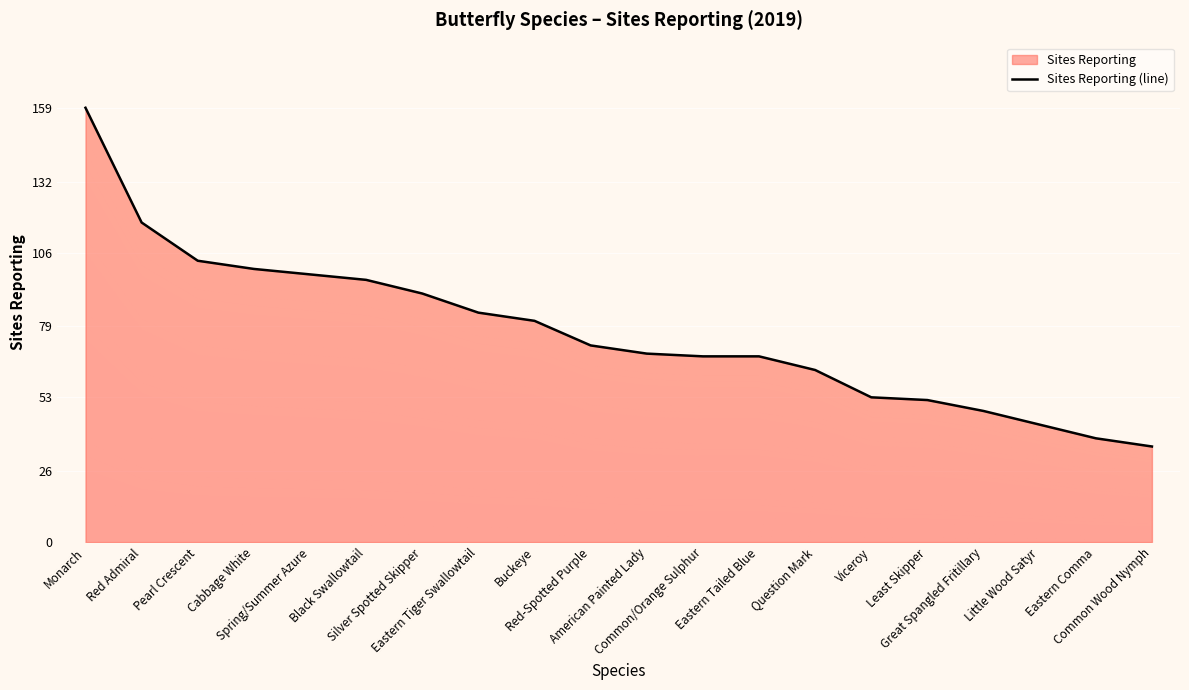

At which category does the chart reach its minimum across all series?

Common Wood Nymph